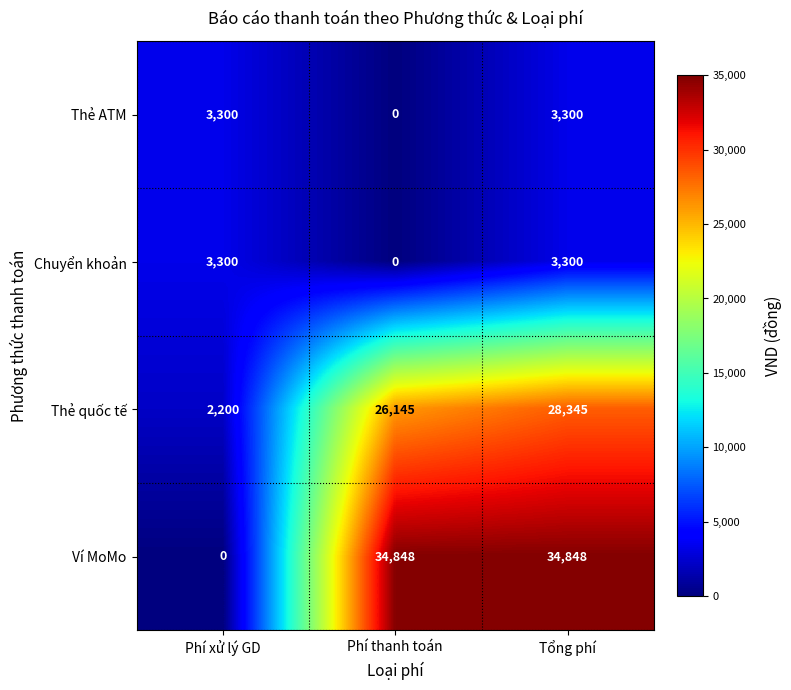

True or false: Ví MoMo has a value of 34848 at Tổng phí.

True